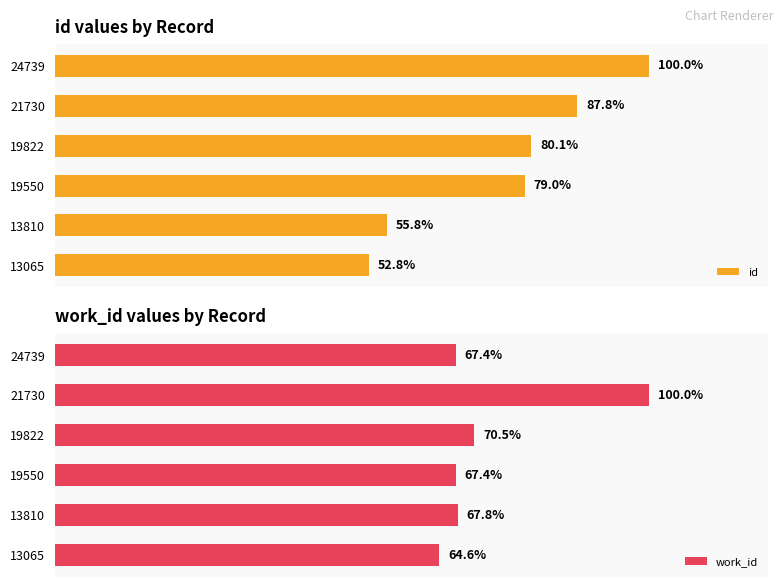

What is the difference between the maximum and minimum values in the id series?

47.2